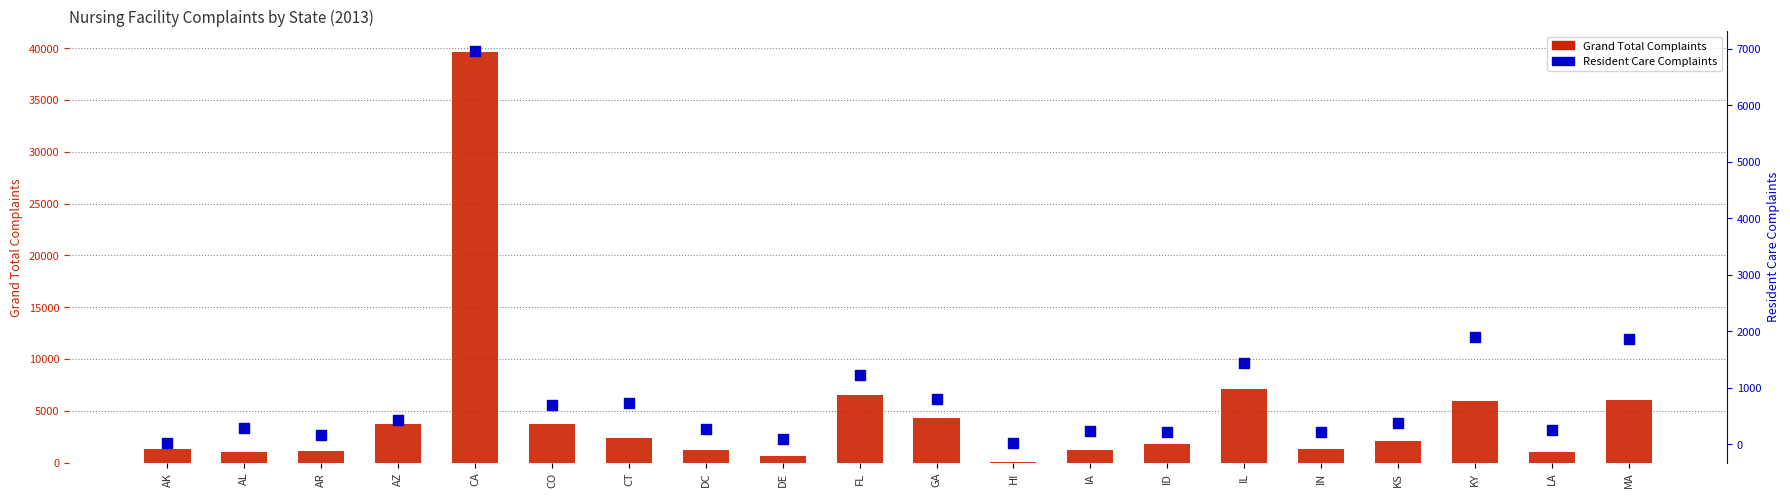

Which series has the largest Y range (max minus min)?

Grand Total Complaints